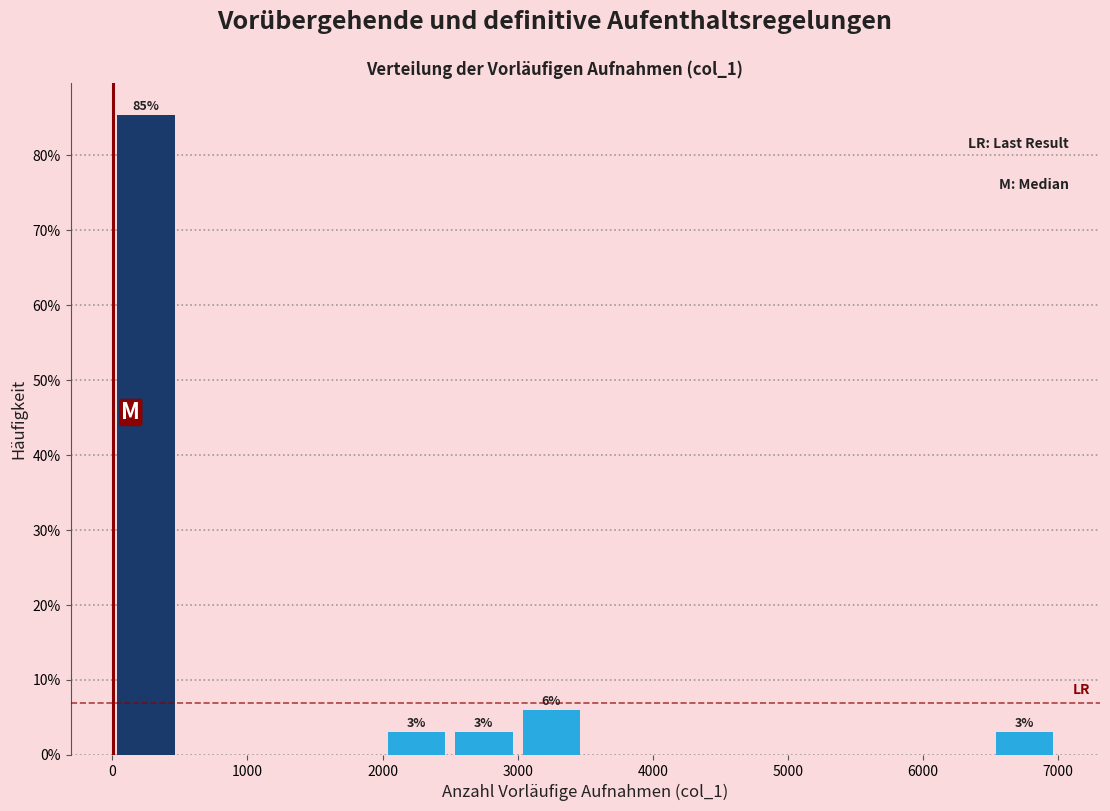

Over which range of the x-axis is the bar tallest?

0 to 500